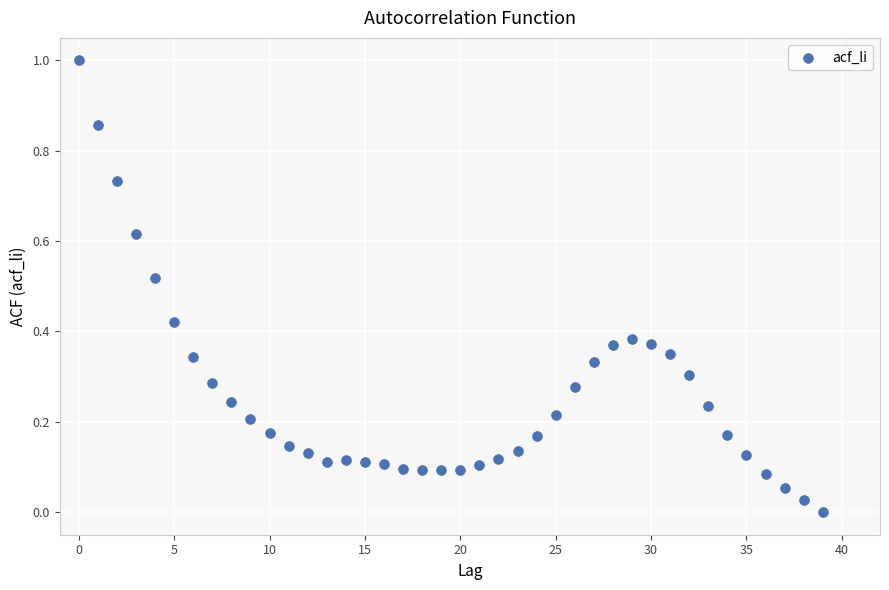

What is the range of Y values (max minus min)?

1.0